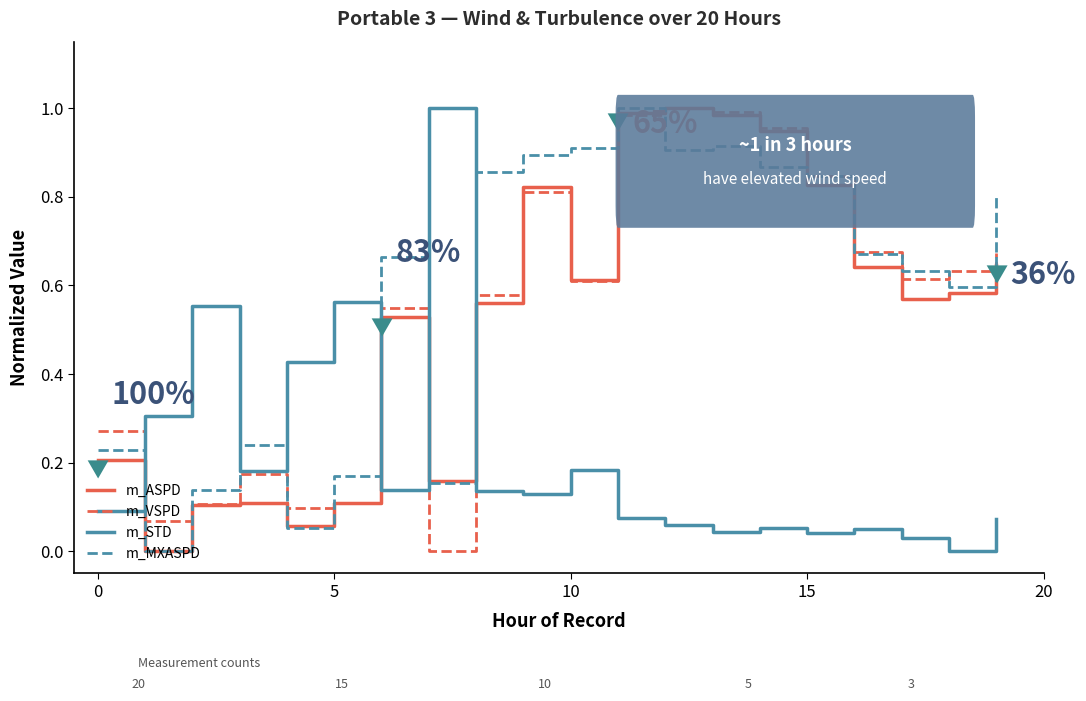

How many intersections are there between m_STD and m_ASPD?

4